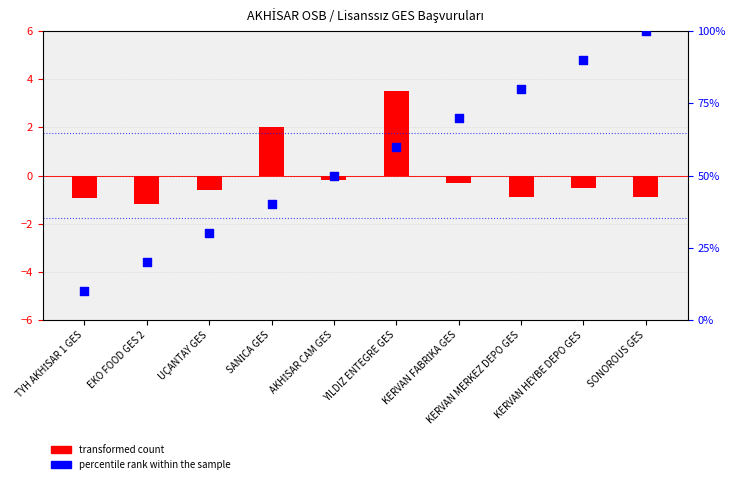

Which series has the widest spread of Y values?

percentile rank within the sample